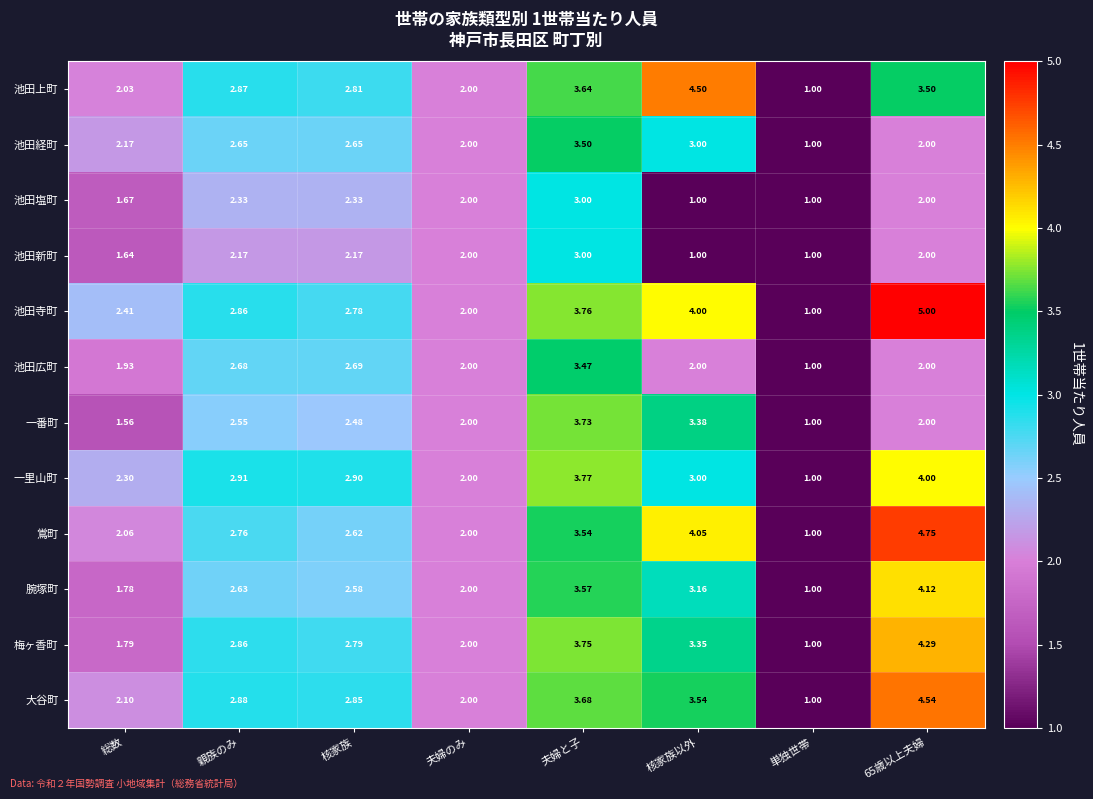

Where does the 梅ヶ香町 series first go above 2?

親族のみ